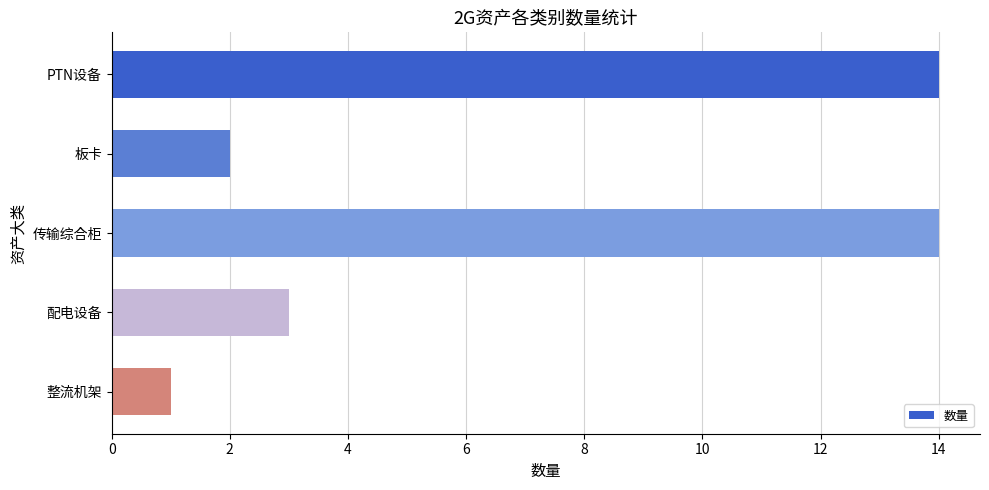

What is the change in value from PTN设备 to 配电设备?

-11